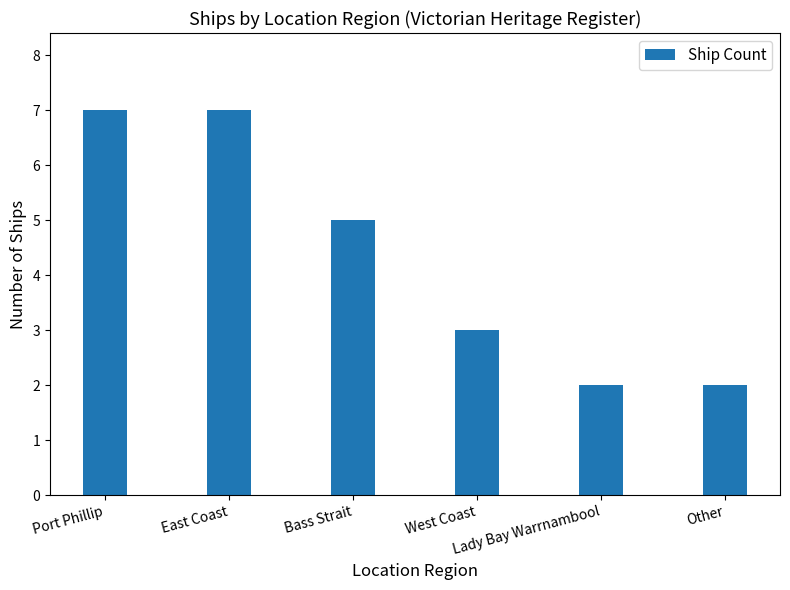

What is the label of the 2nd bar from the left?

East Coast